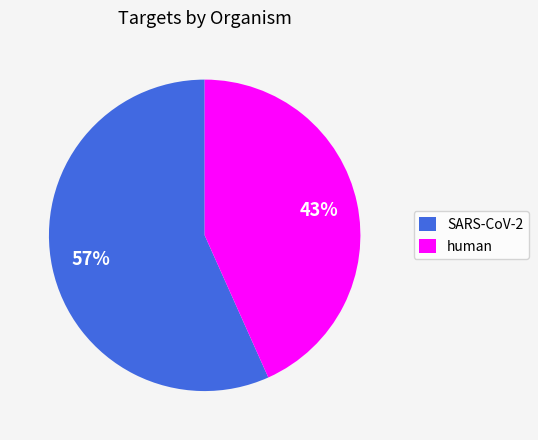

Approximately how many times larger is the value at SARS-CoV-2 compared to human?

1.3